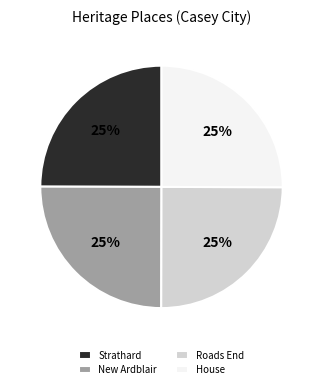

To the nearest percent, what portion does Roads End represent?

25%